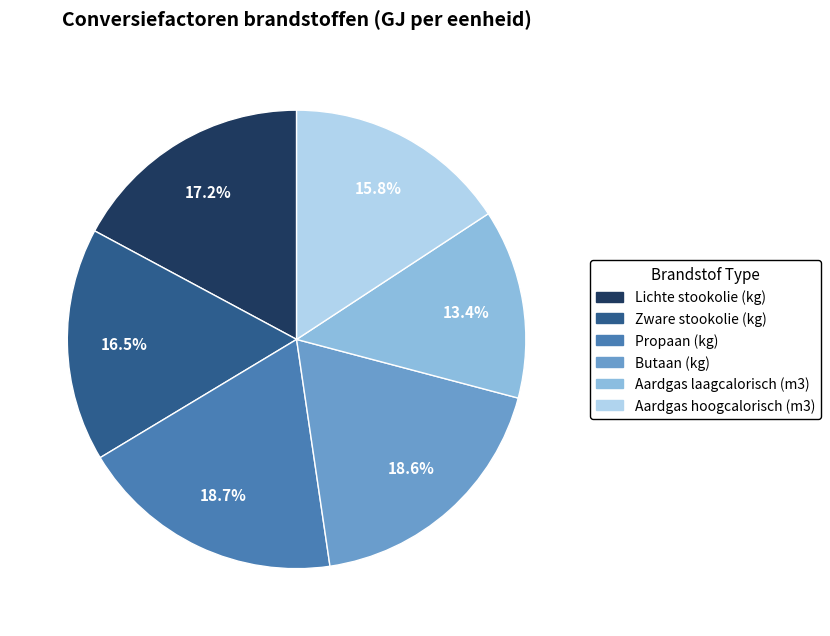

To the nearest percent, what portion does Aardgas laagcalorisch (m3) represent?

13%